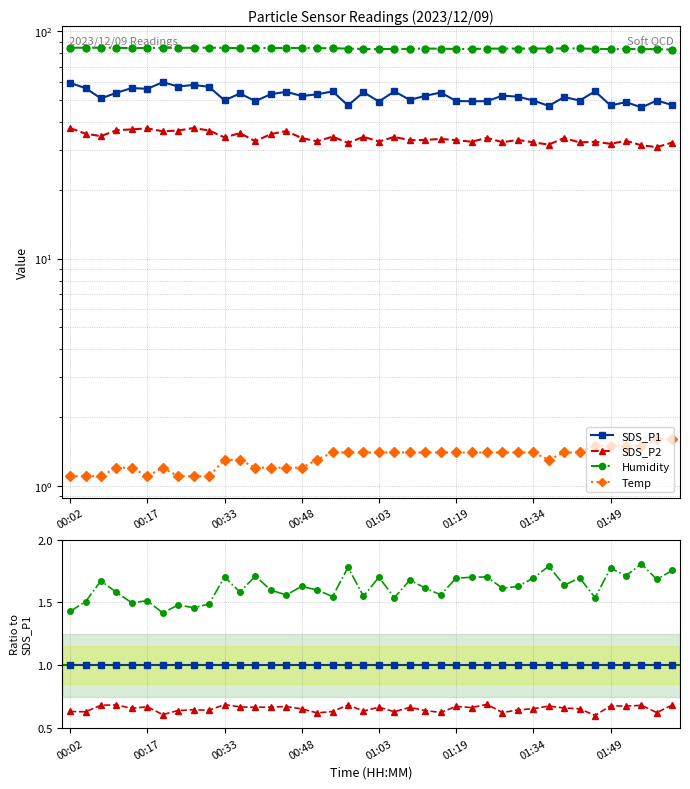

Is it true that Humidity equals 1.7 at 12?

True